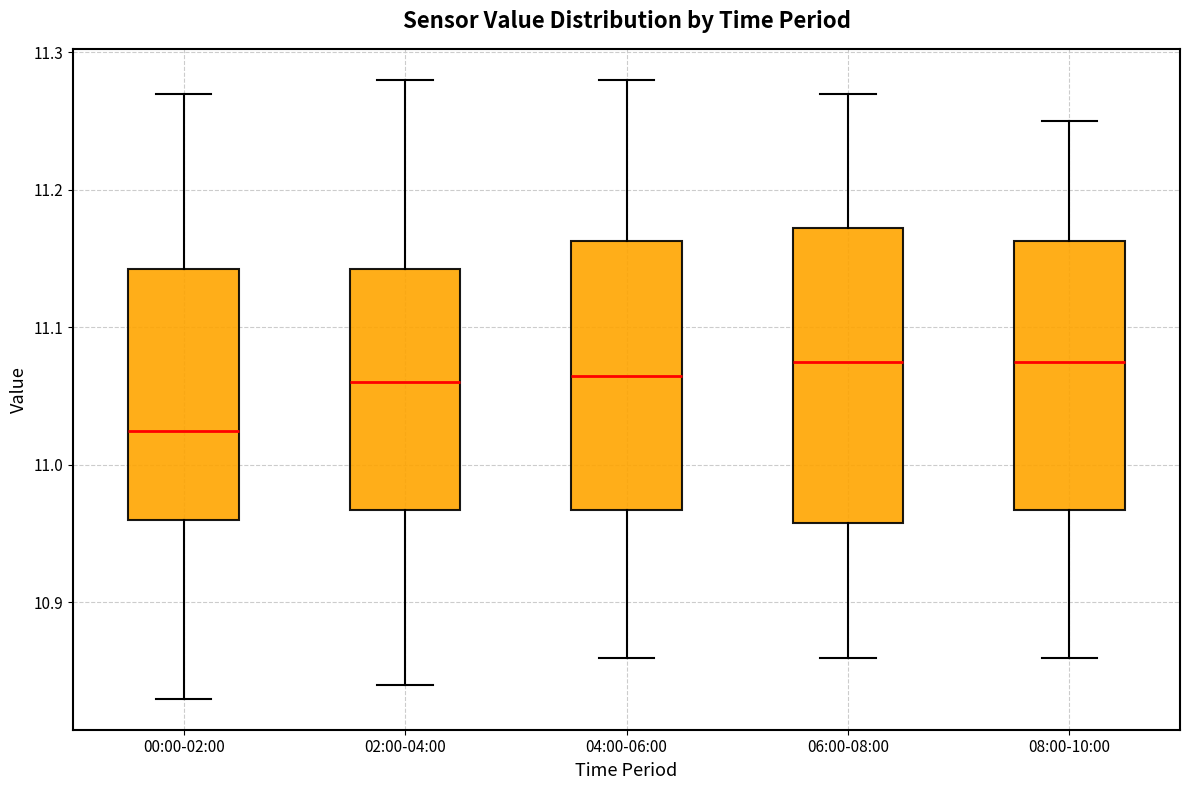

Where does the upper whisker of the box for 02:00-04:00 end on the y-axis? The values are not printed on the chart, so give them approximately, as read against the axis.

11.28